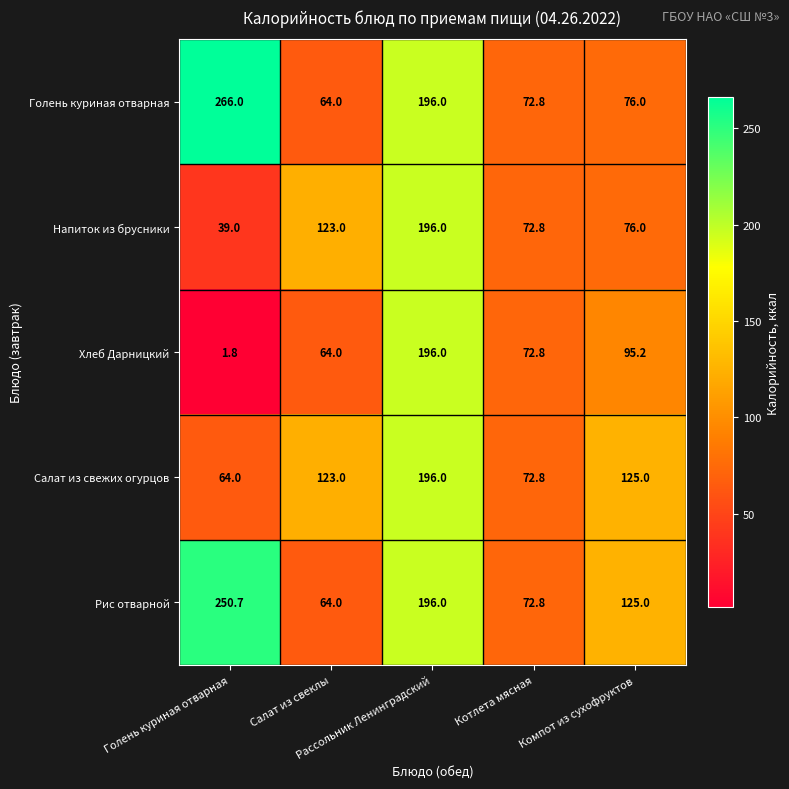

What is the average value of the Салат из свежих огурцов series?

116.2